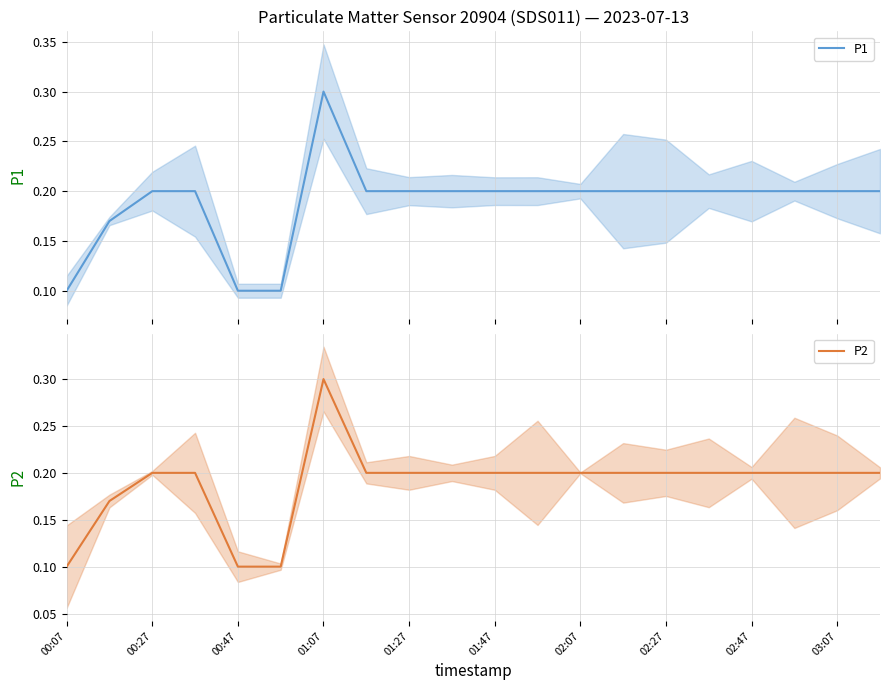

The value of P2 at 00:47 is 0.1. True or false?

True